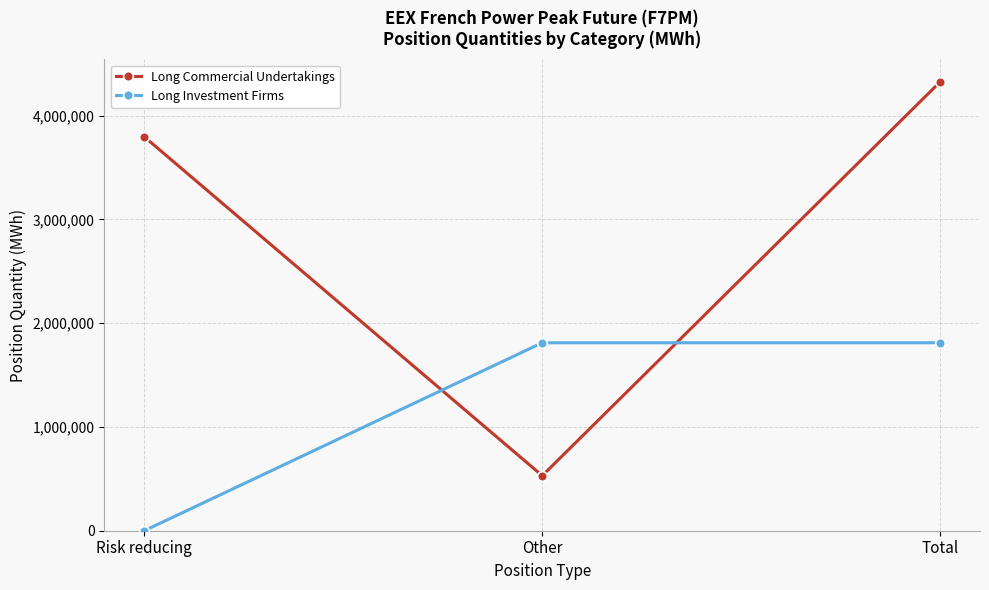

Reading left to right, what are all the values shown in this chart?

Long Commercial Undertakings: 3795960	530196	4326156
Long Investment Firms: 0	1811220	1811220